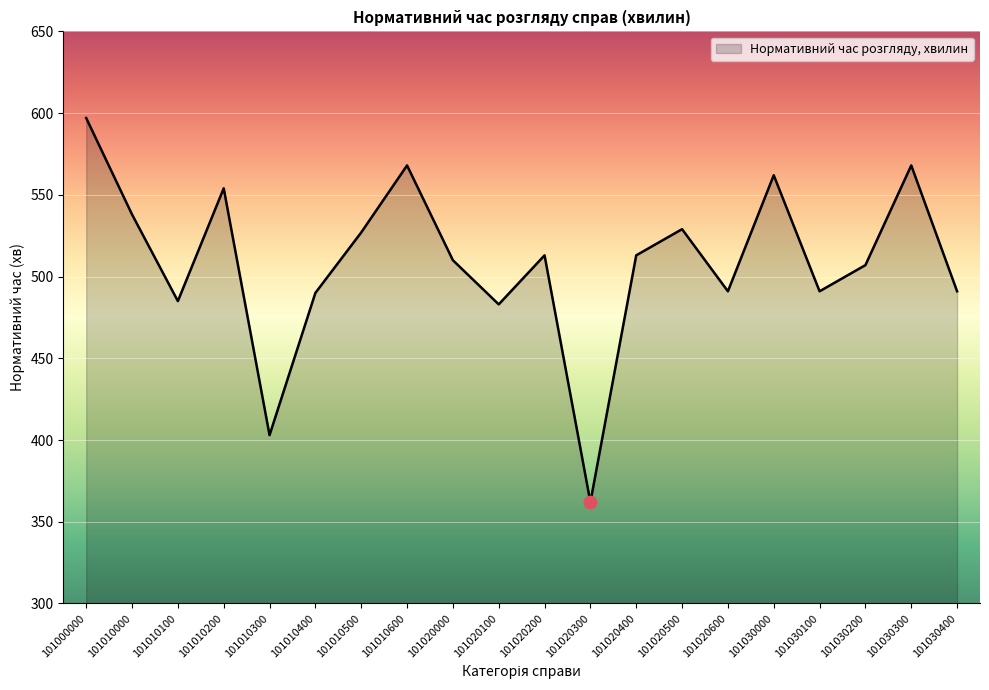

Which has a higher value, 101020300 or 101020600?

101020600